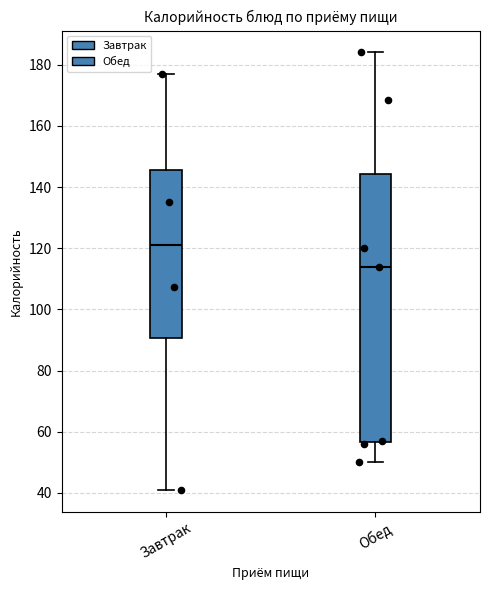

Which box's median line is the lowest?

Обед